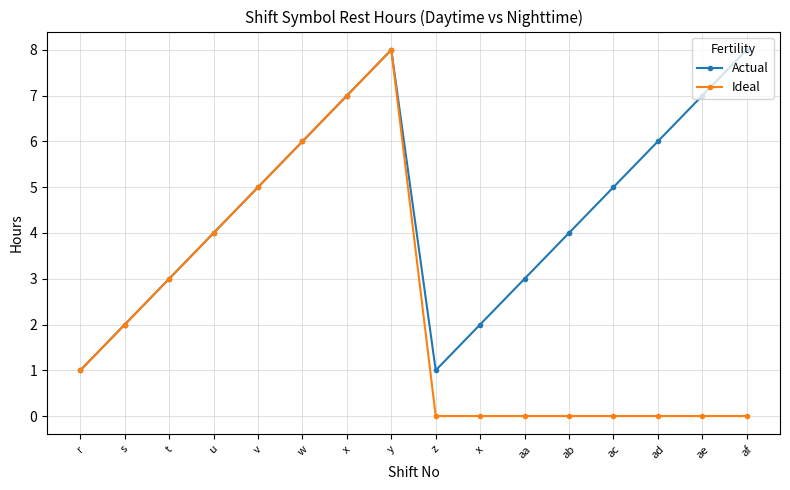

How many categories are shown in the chart?

16